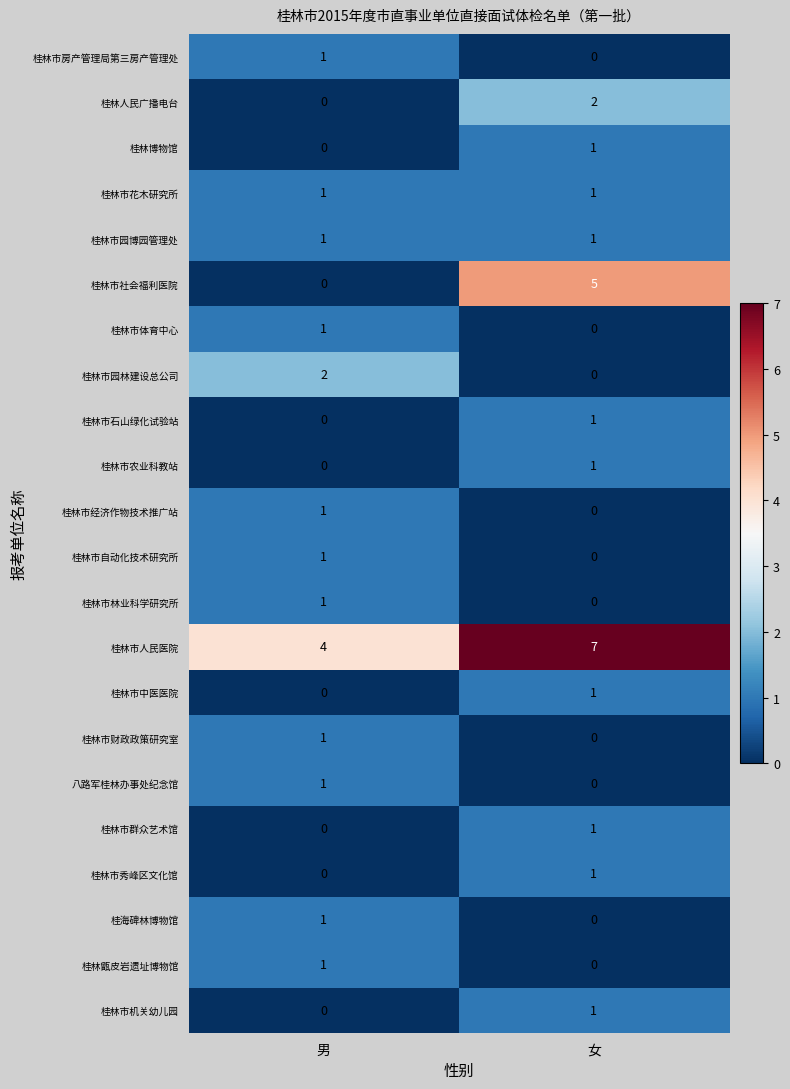

Is it true that 桂林博物馆 equals 0 at 男?

True